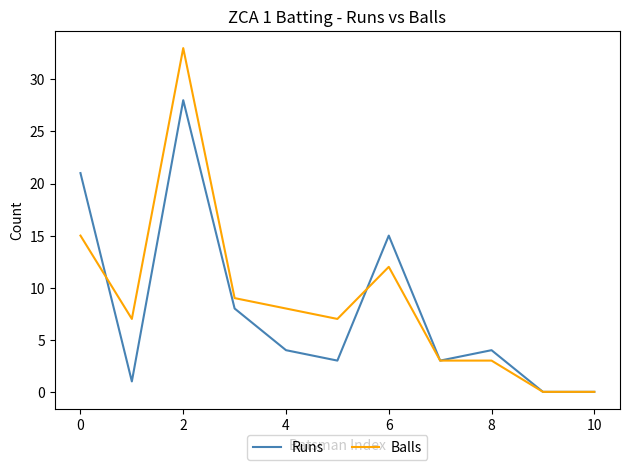

What is the greatest value displayed?

33